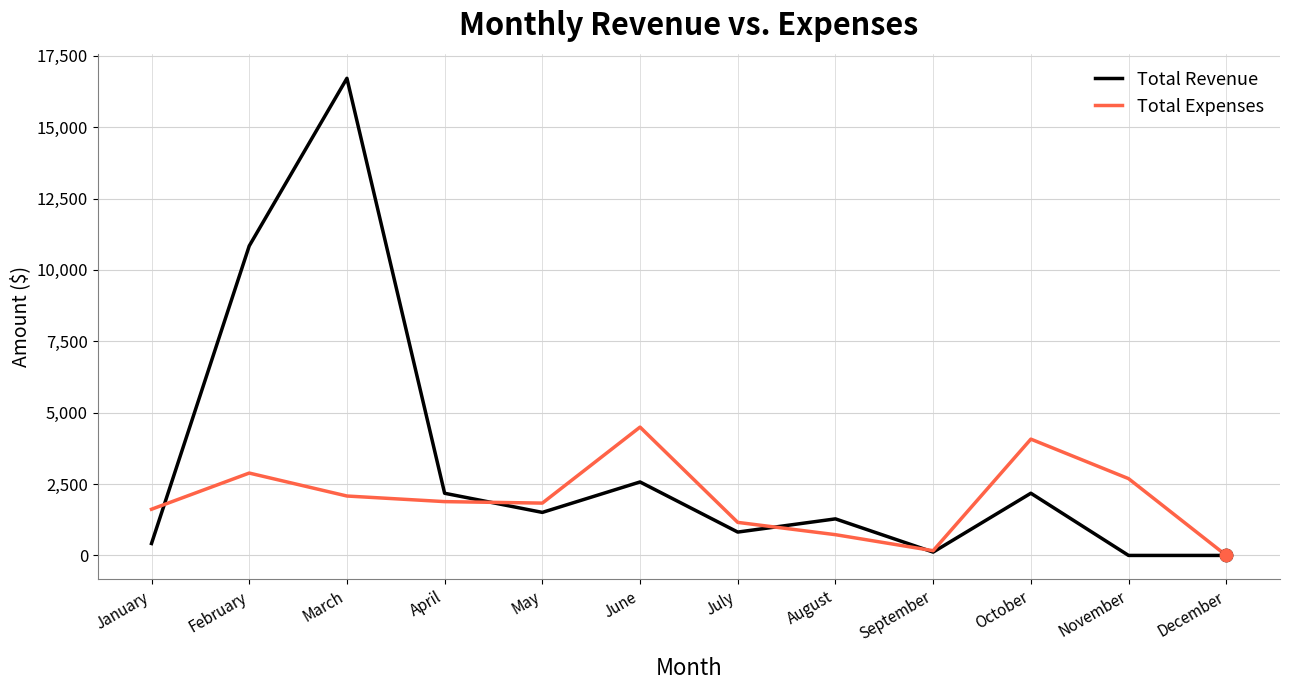

Which series has the widest spread of values?

Total Revenue